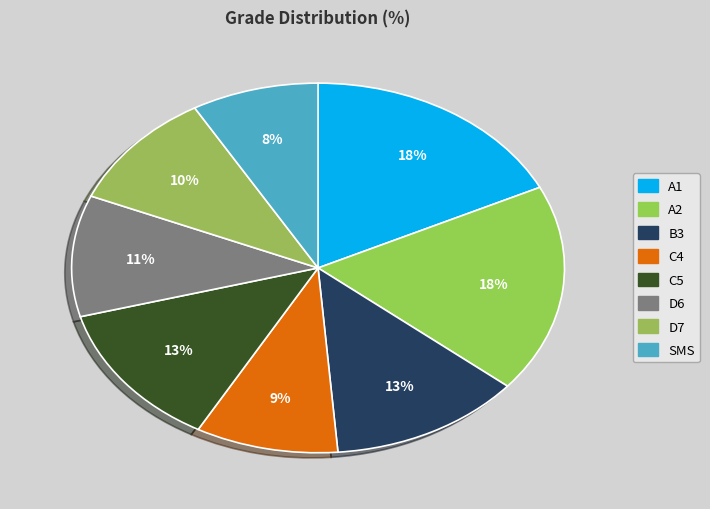

Is the sum of D6 and A1 greater than half?

No